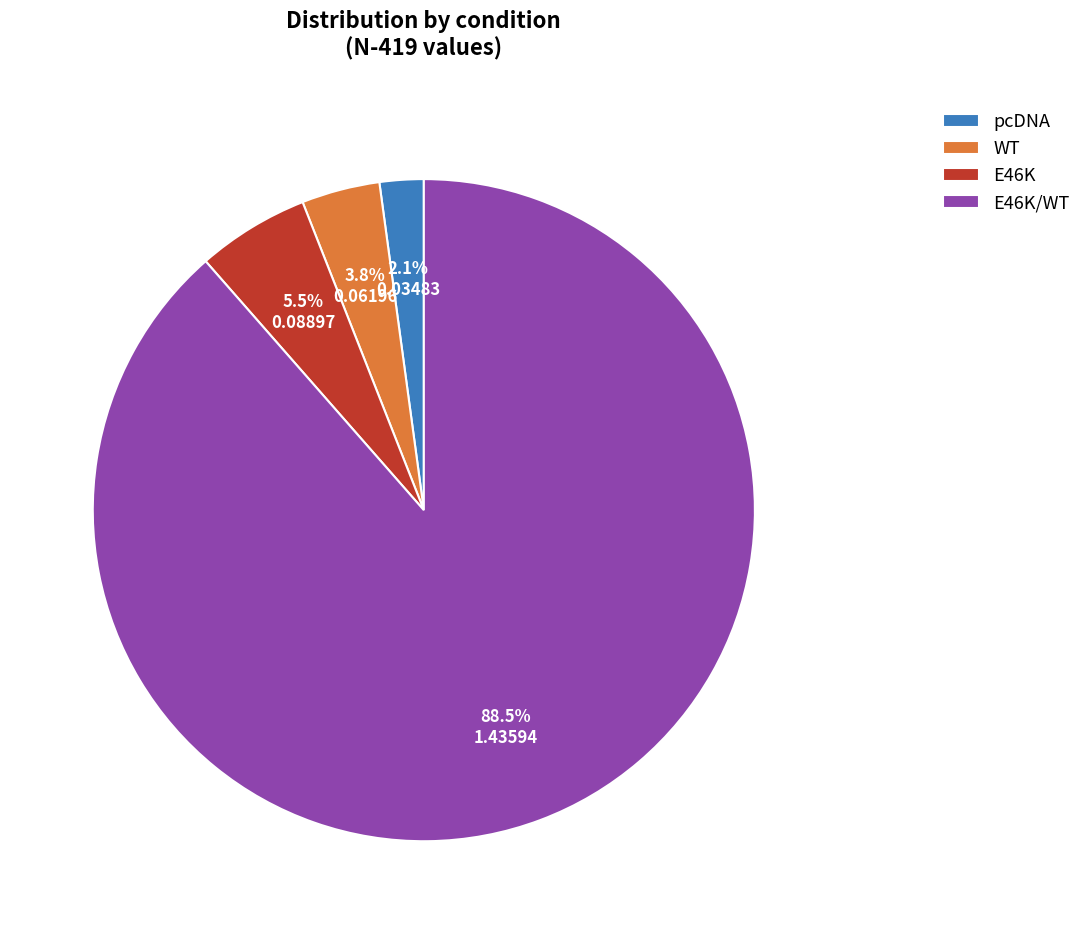

To the nearest percent, what is the average slice percentage?

25%